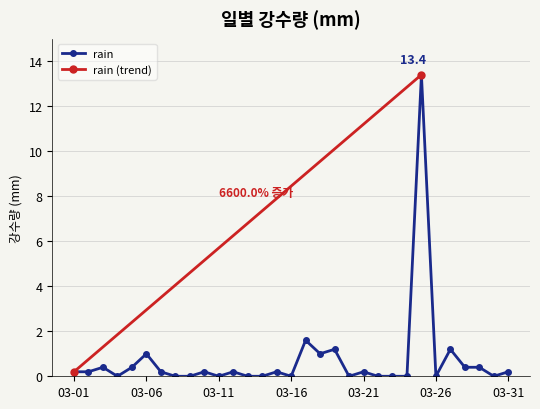

How many interior local peaks (higher than both neighbors) does the data have?

10